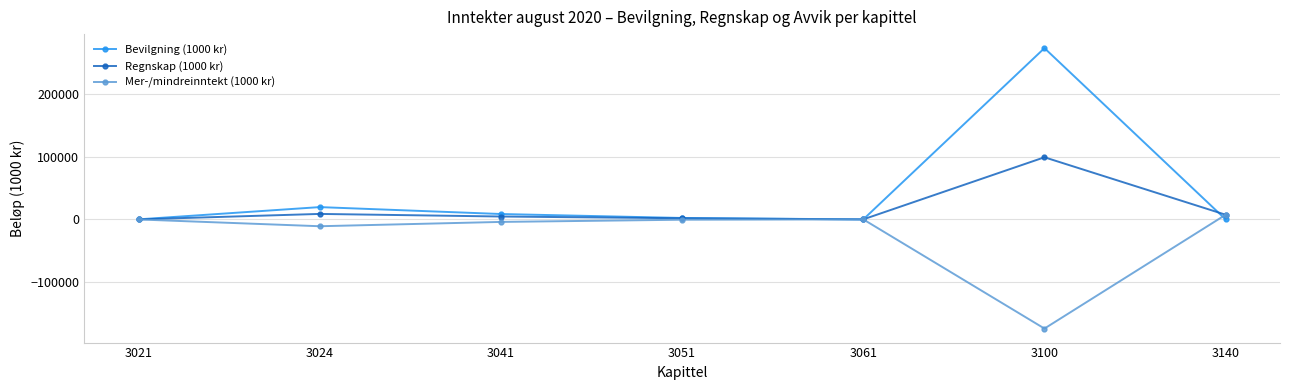

Which series has the largest total across all categories?

Bevilgning (1000 kr)